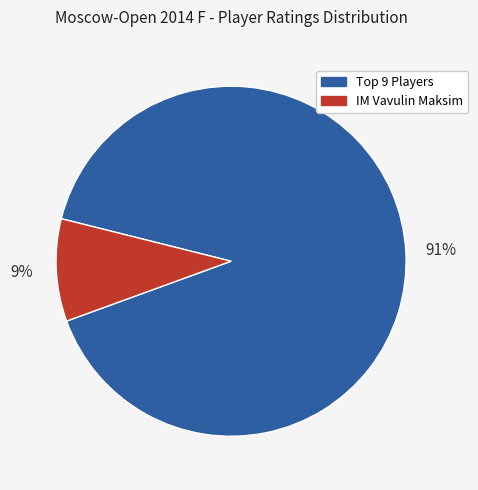

Is there a majority slice in this chart?

Yes